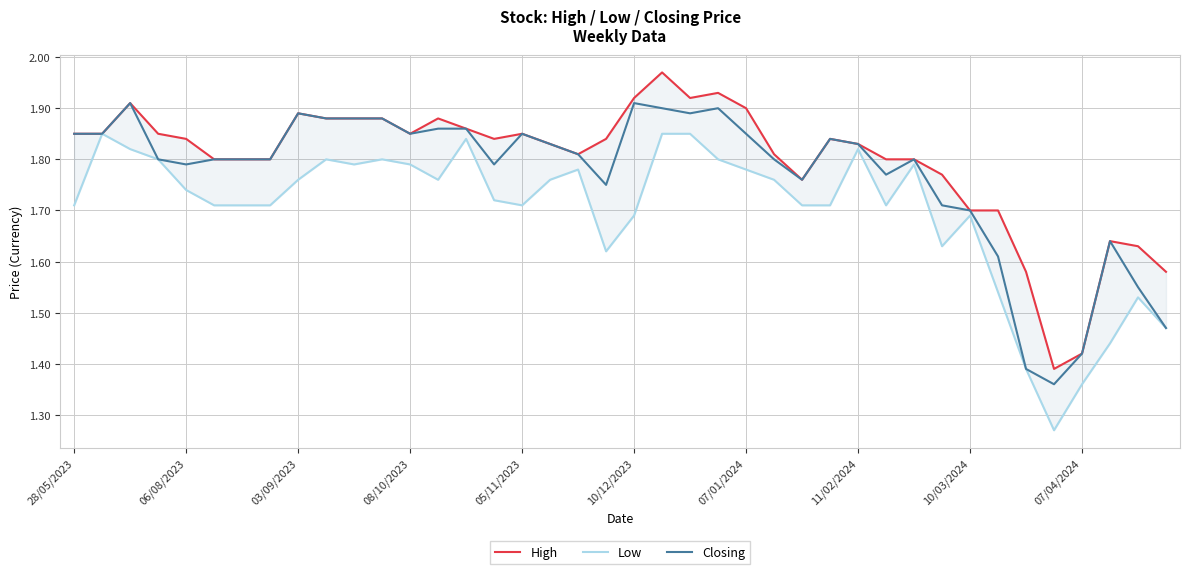

Reading right to left, extract all data points from this chart.

High: 1.6	1.6	1.6	1.4	1.4	1.6	1.7	1.7	1.8	1.8	1.8	1.8	1.8	1.8	1.8	1.9	1.9	1.9	2.0	1.9	1.8	1.8	1.8	1.9	1.8	1.9	1.9	1.9	1.9	1.9	1.9	1.9	1.8	1.8	1.8	1.8	1.9	1.9	1.9	1.9
Low: 1.5	1.5	1.4	1.4	1.3	1.4	1.5	1.7	1.6	1.8	1.7	1.8	1.7	1.7	1.8	1.8	1.8	1.9	1.9	1.7	1.6	1.8	1.8	1.7	1.7	1.8	1.8	1.8	1.8	1.8	1.8	1.8	1.7	1.7	1.7	1.7	1.8	1.8	1.9	1.7
Closing: 1.5	1.6	1.6	1.4	1.4	1.4	1.6	1.7	1.7	1.8	1.8	1.8	1.8	1.8	1.8	1.9	1.9	1.9	1.9	1.9	1.8	1.8	1.8	1.9	1.8	1.9	1.9	1.9	1.9	1.9	1.9	1.9	1.8	1.8	1.8	1.8	1.8	1.9	1.9	1.9